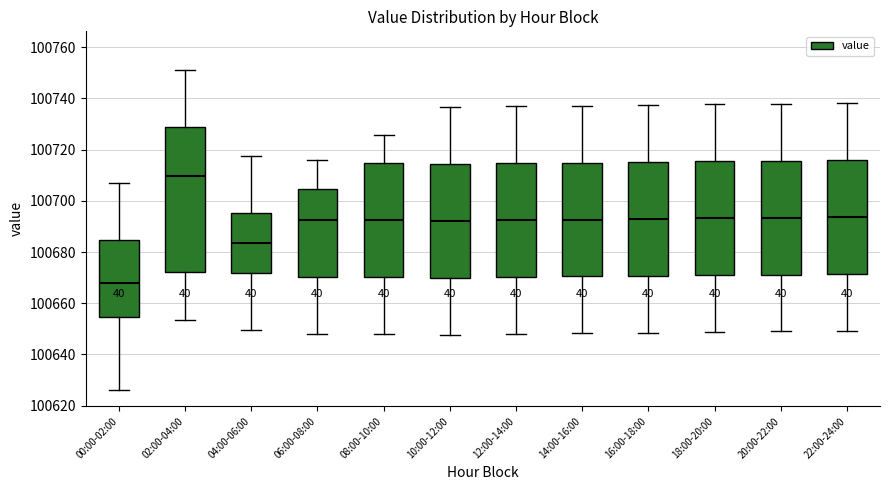

Reading left to right, transcribe this box plot: for each box, give where its median line is, the range the box spans, and where its two whiskers end, as read against the y-axis. The values are not printed on the chart, so give them approximately, as read against the axis.

00:00-02:00: median 100668, box 100654 to 100684, whiskers 100626 to 100708
02:00-04:00: median 100710, box 100672 to 100728, whiskers 100654 to 100752
04:00-06:00: median 100684, box 100672 to 100696, whiskers 100650 to 100718
06:00-08:00: median 100692, box 100670 to 100704, whiskers 100648 to 100716
08:00-10:00: median 100692, box 100670 to 100714, whiskers 100648 to 100726
10:00-12:00: median 100692, box 100670 to 100714, whiskers 100648 to 100736
12:00-14:00: median 100692, box 100670 to 100714, whiskers 100648 to 100736
14:00-16:00: median 100692, box 100670 to 100714, whiskers 100648 to 100738
16:00-18:00: median 100692, box 100670 to 100716, whiskers 100648 to 100738
18:00-20:00: median 100694, box 100670 to 100716, whiskers 100648 to 100738
20:00-22:00: median 100694, box 100672 to 100716, whiskers 100648 to 100738
22:00-24:00: median 100694, box 100672 to 100716, whiskers 100650 to 100738